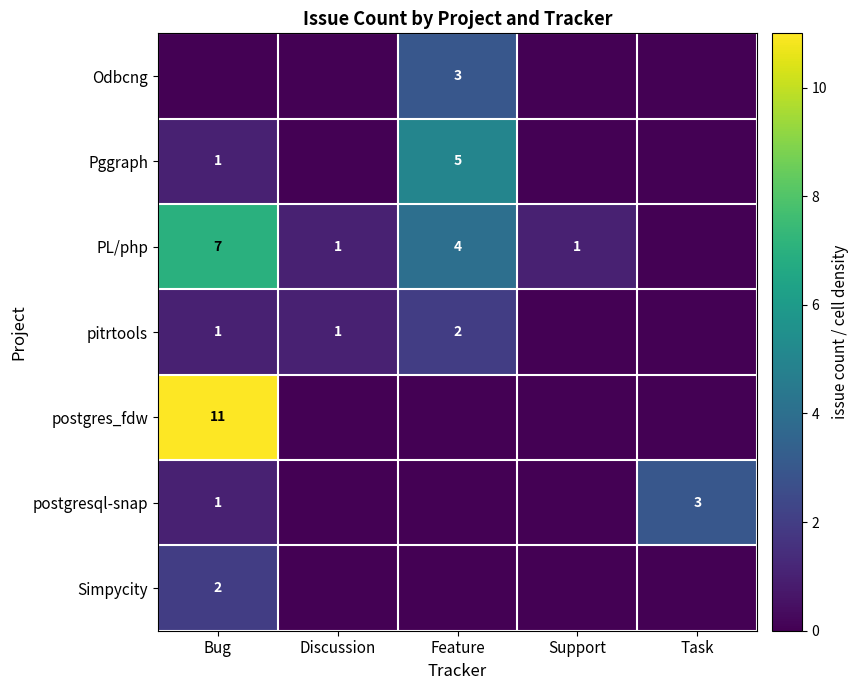

How many series are shown in this chart?

7